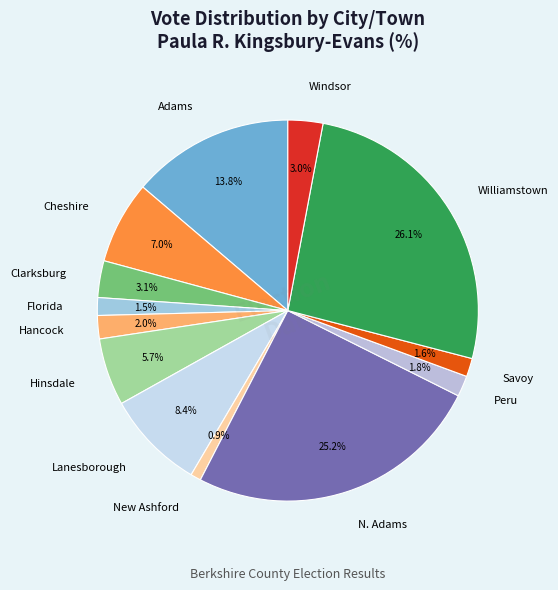

Which has a higher value, Clarksburg or Hinsdale?

Hinsdale